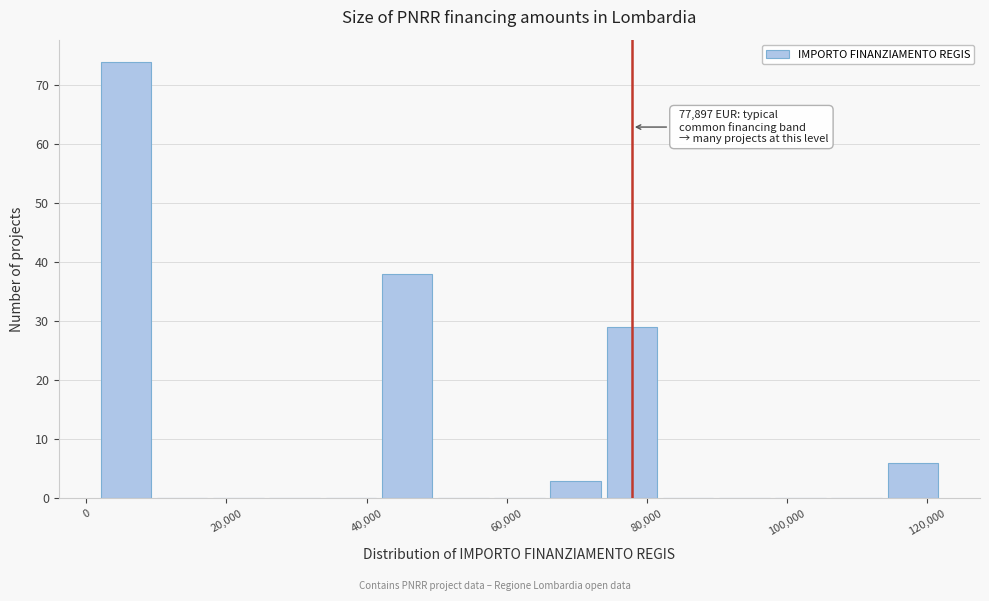

Over which range of the x-axis is the bar tallest?

2000 to 10000